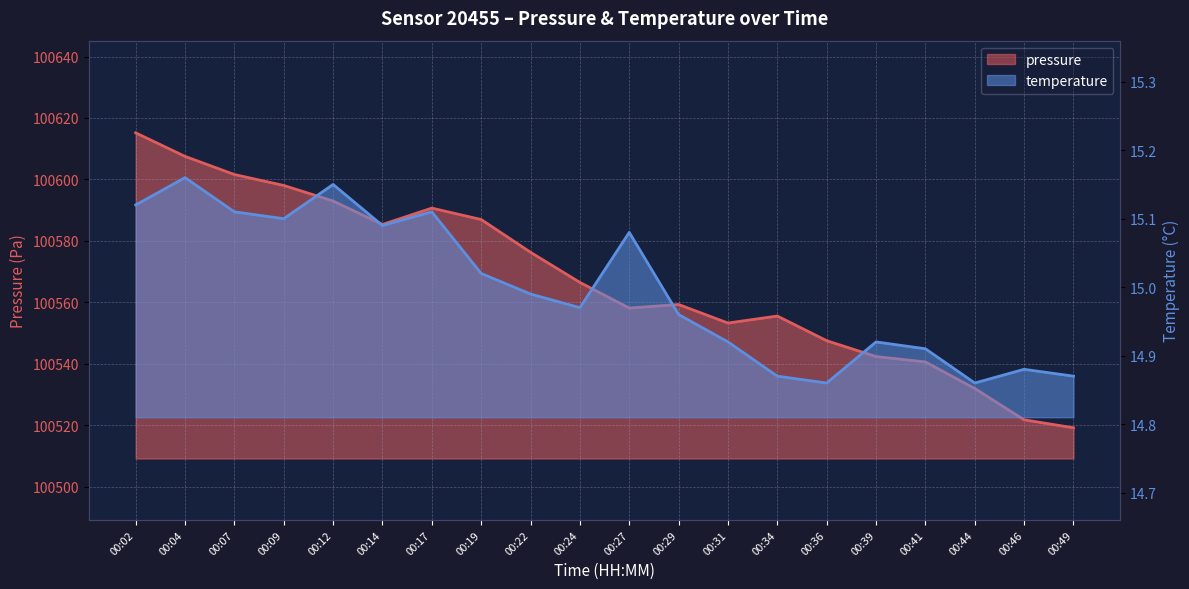

True or false: pressure and temperature intersect in this chart.

False